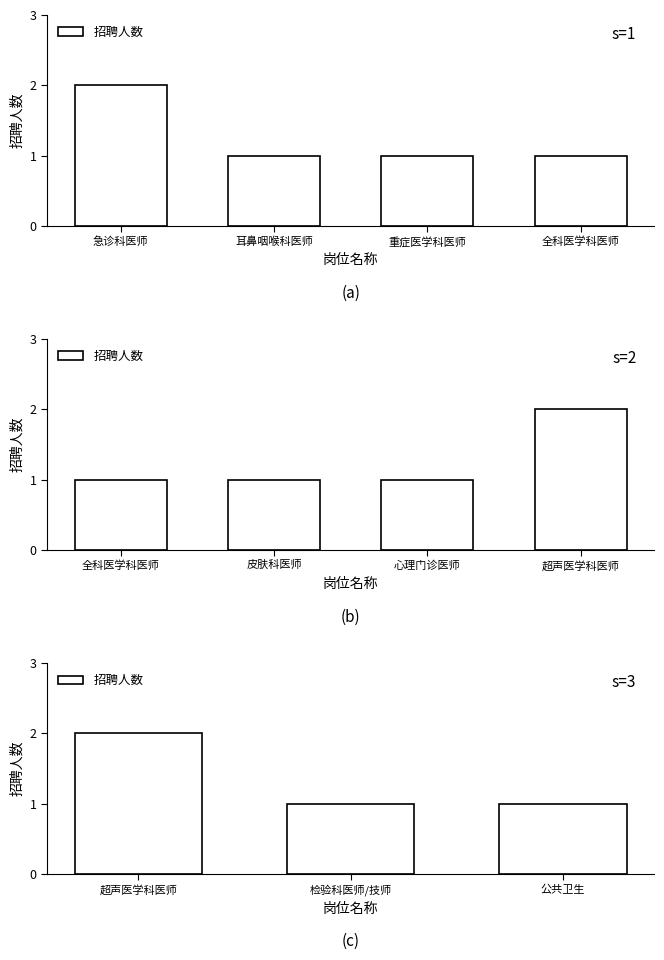

Is it true that the value at 公共卫生 is 1?

False